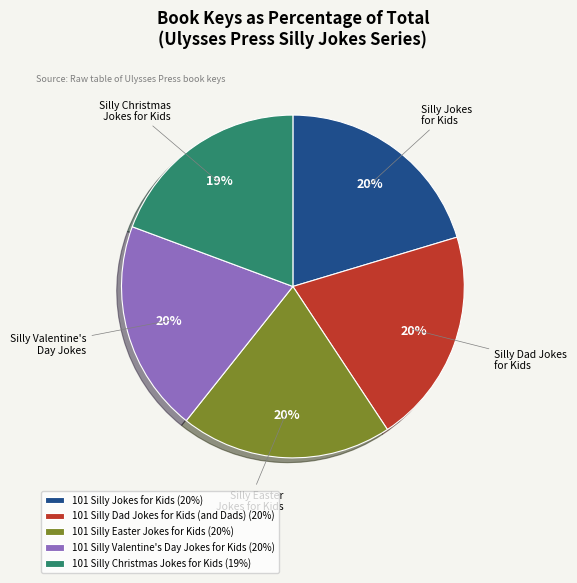

Approximately how many times larger is the value at Silly Easter Jokes for Kids compared to Silly Dad Jokes for Kids?

1.0